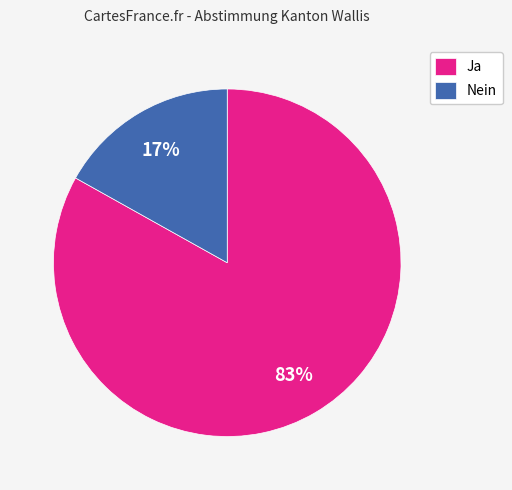

Do Ja and Nein together represent more than half of the pie?

Yes